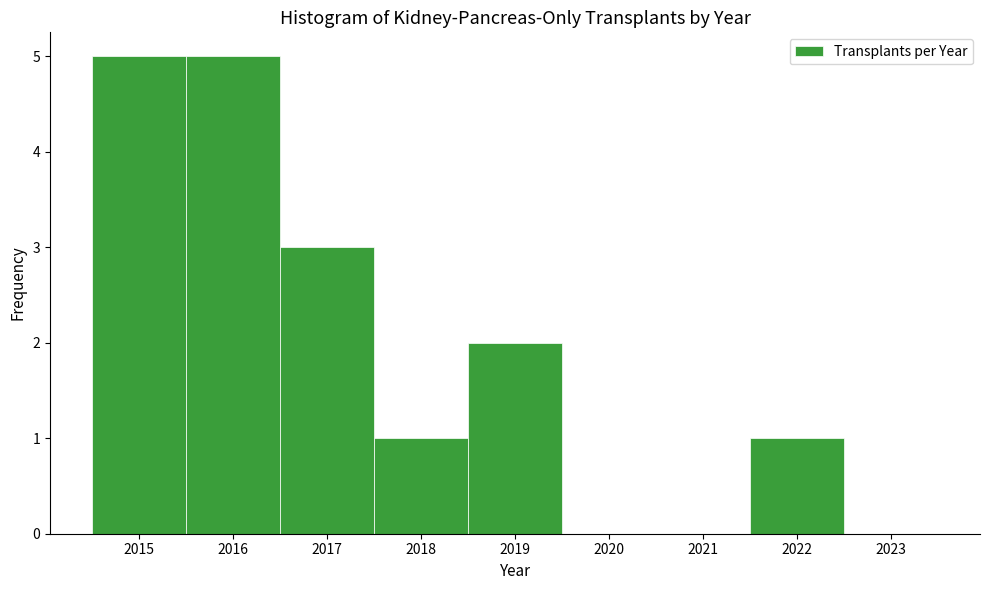

Reading left to right, list every bar in this chart as the range it spans on the x-axis followed by its height. The values are not printed on the chart, so give them approximately, as read against the axis.

2014.5 to 2015.5: 5
2015.5 to 2016.5: 5
2016.5 to 2017.5: 3
2017.5 to 2018.5: 1
2018.5 to 2019.5: 2
2019.5 to 2020.5: 0
2020.5 to 2021.5: 0
2021.5 to 2022.5: 1
2022.5 to 2023.5: 0